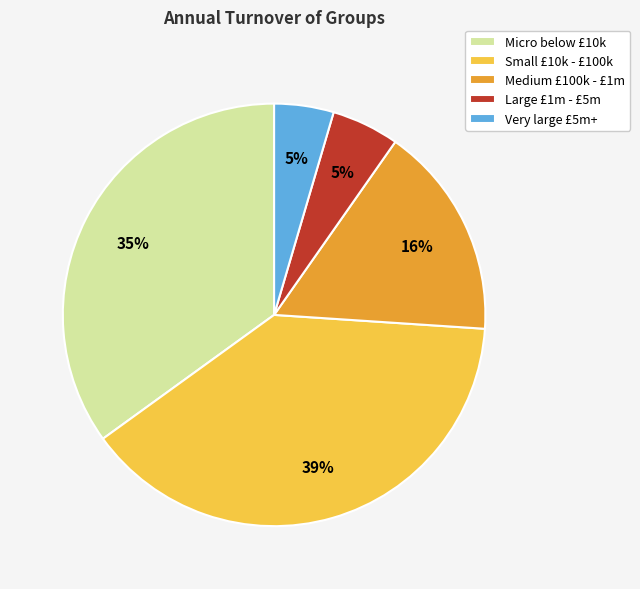

What percentage is the Large £1m - £5m slice, to the nearest percent?

5%